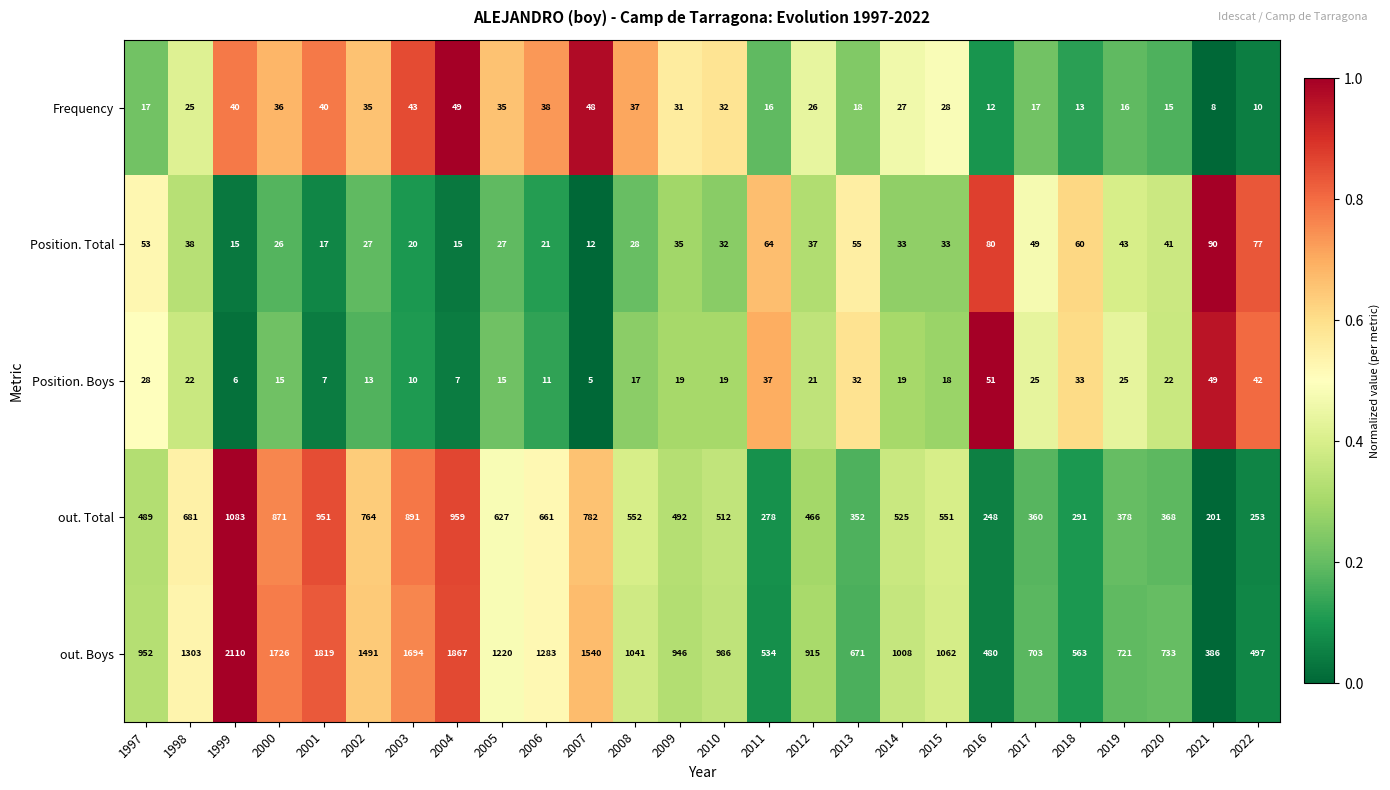

Count the number of categories in the chart.

26